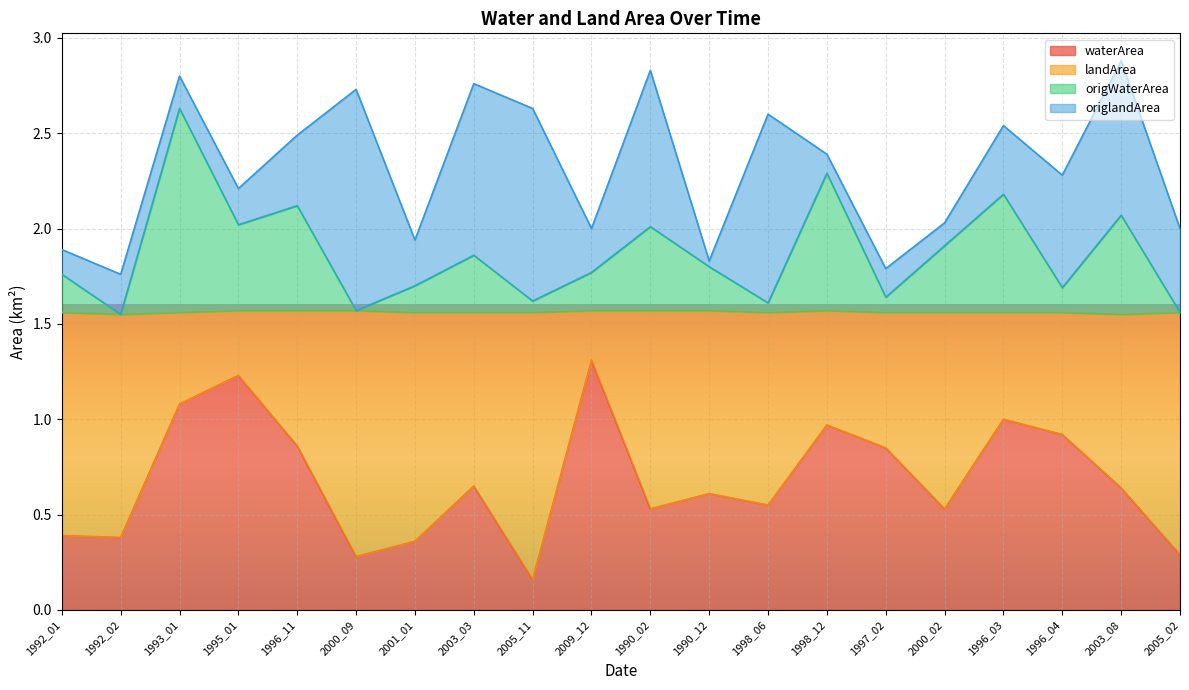

What is the label of the 7th point from the right?

1998_12